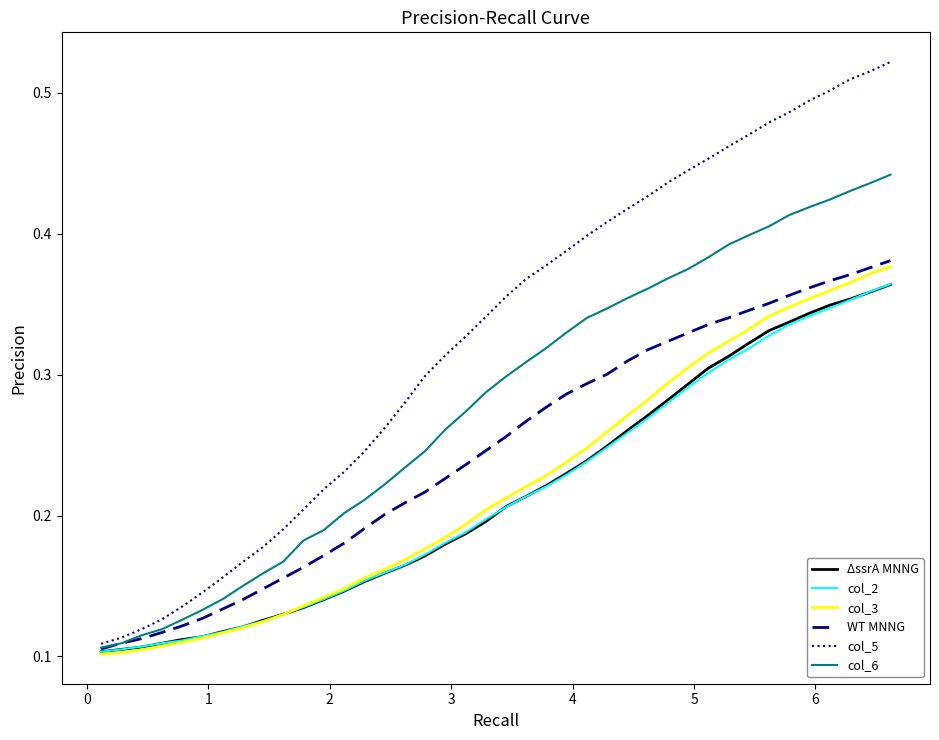

Which series has the largest range (max minus min)?

col_5